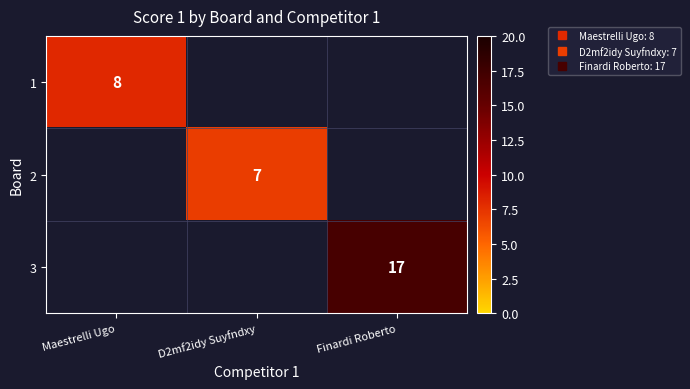

Is the value of 3 at Maestrelli Ugo greater than the value of 2 at D2mf2idy Suyfndxy?

No